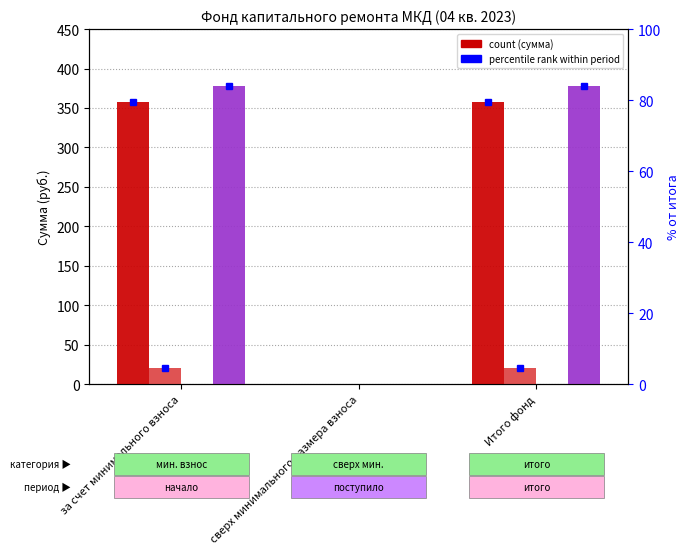

Is it true that Использовано equals 0.0 at Итого фонд?

True